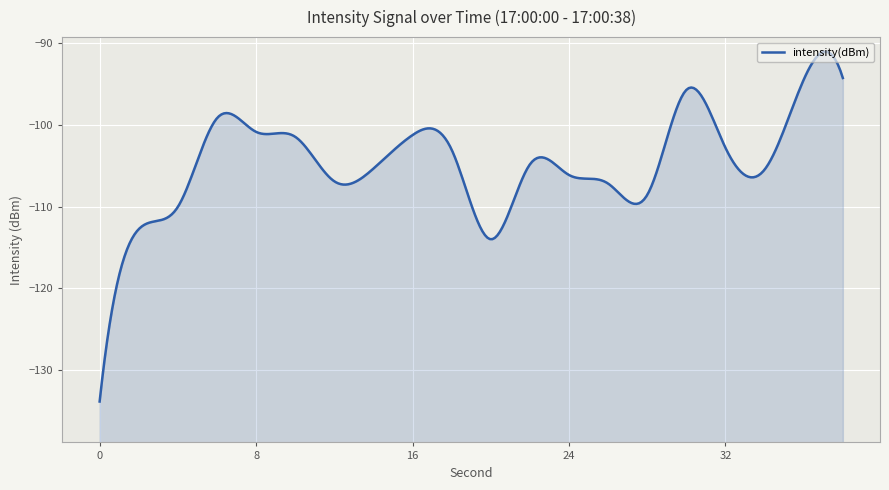

True or false: the data shows -100.9 at 8.

True